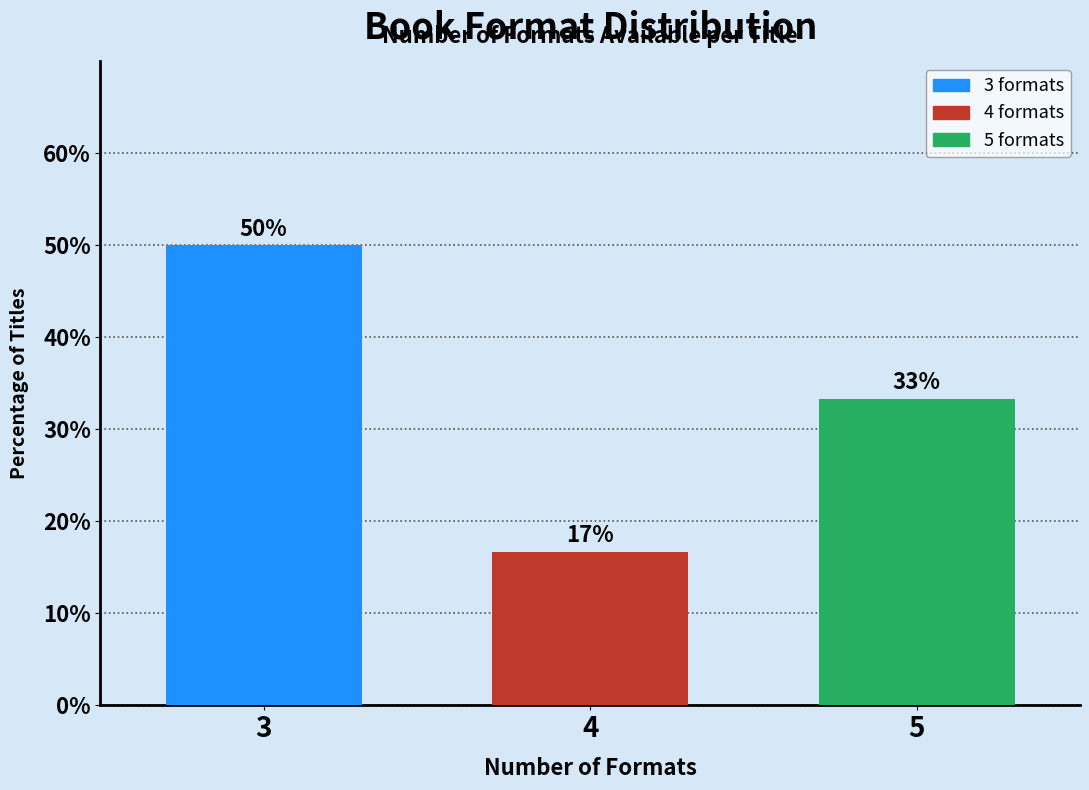

Does the chart contain any negative values?

No